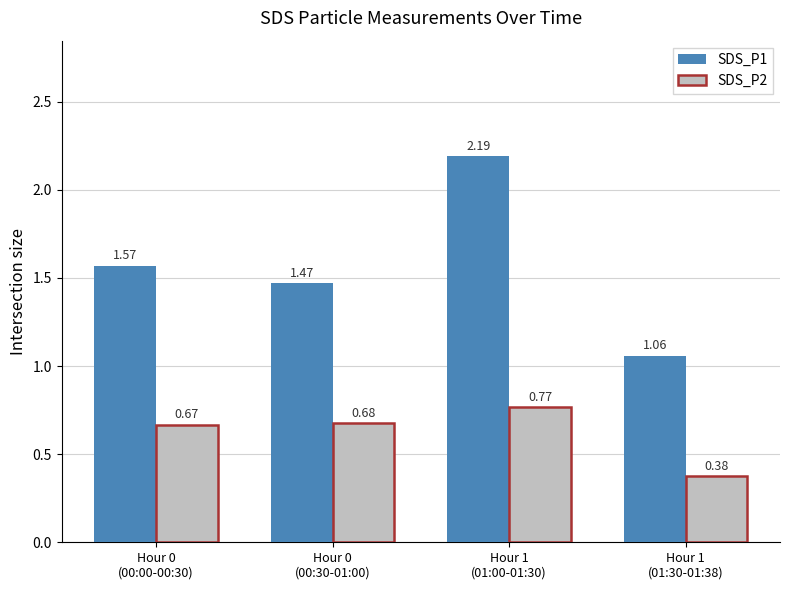

Which category has the highest value across all series?

Hour 1
(01:00-01:30)